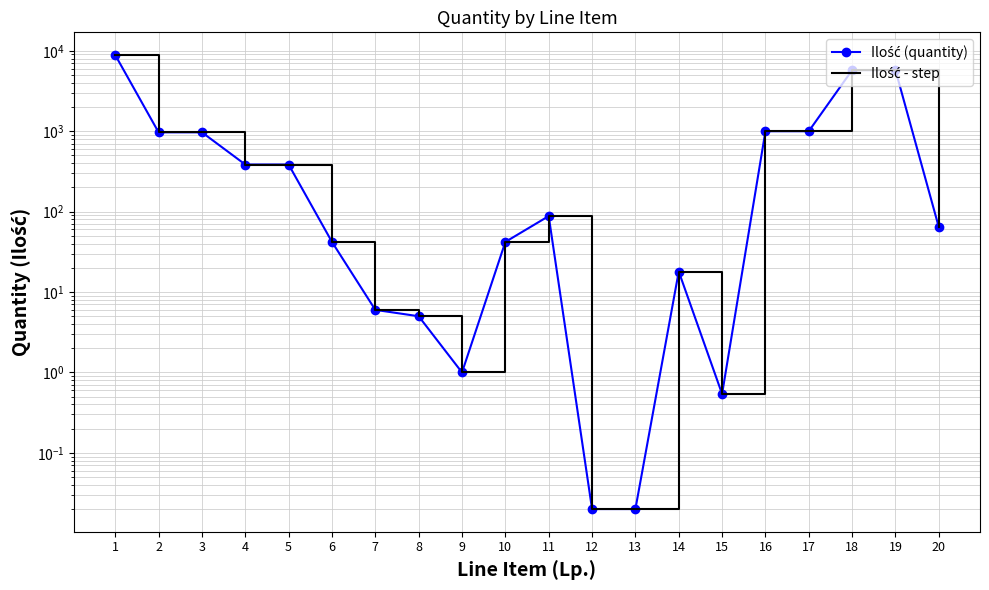

Rank the categories by Ilość (quantity) value from highest to lowest.

1, 18, 19, 16, 17, 2, 3, 4, 5, 11, 20, 6, 10, 14, 7, 8, 9, 15, 12, 13